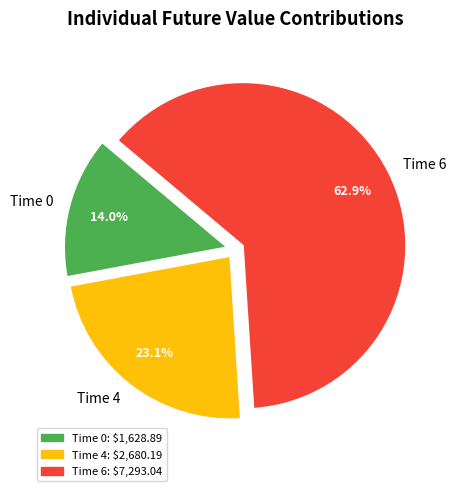

To the nearest percent, what is the difference between the largest and smallest slice percentages?

49%